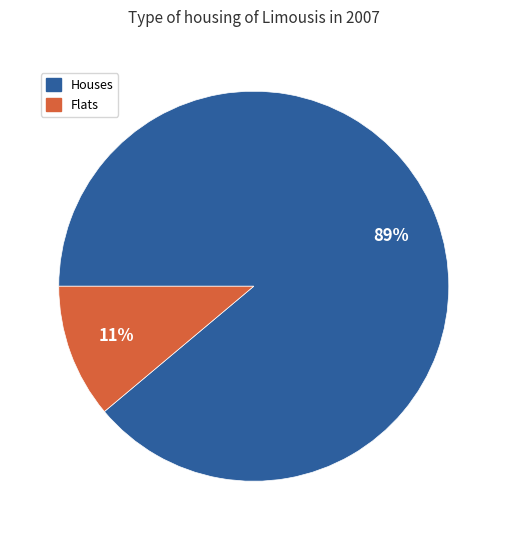

To the nearest percent, what is the difference between the Flats and Houses slice percentages?

78%